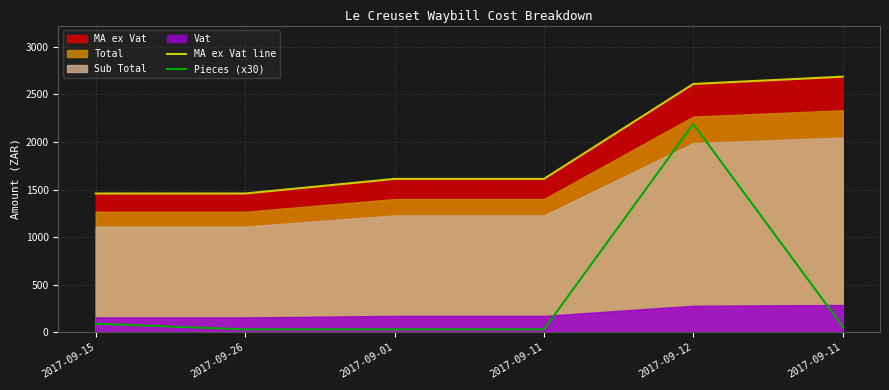

What is the label of the 4th point from the right?

2017-09-01